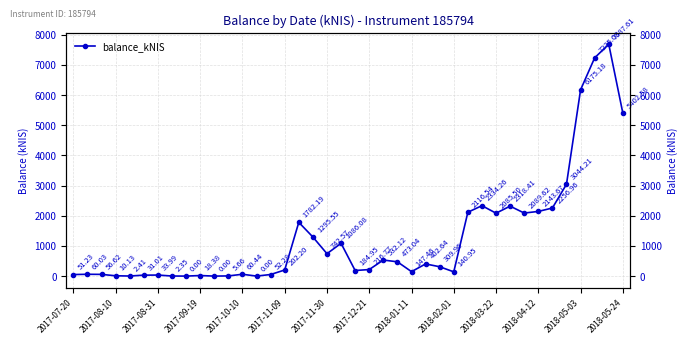

What is the average value?

1319.8